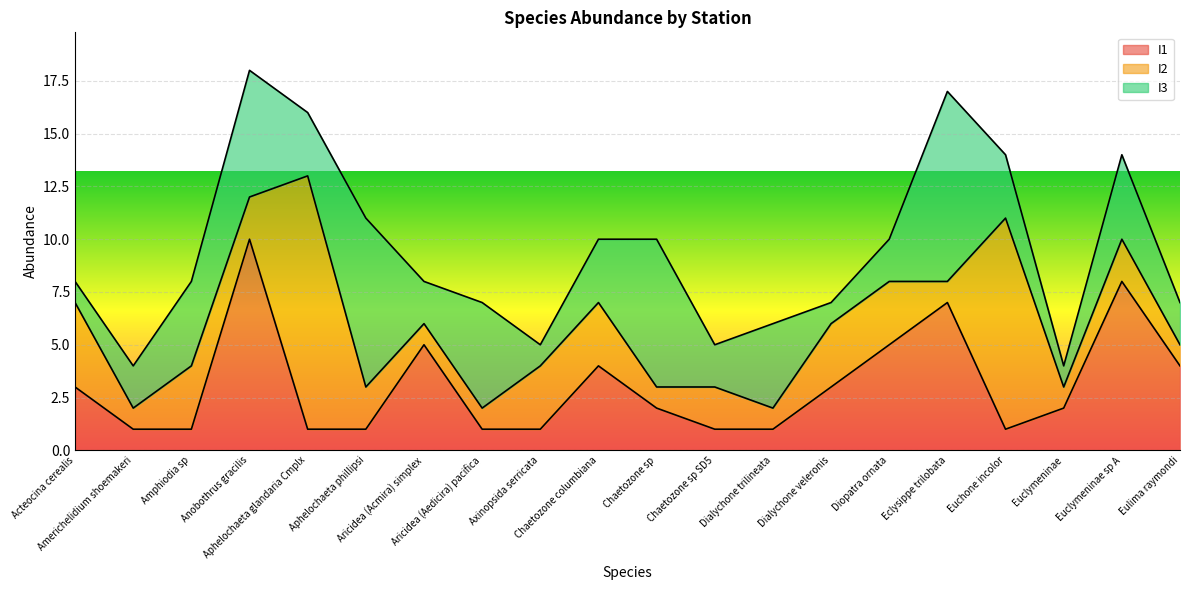

How many interior local peaks does the I2 series have?

5